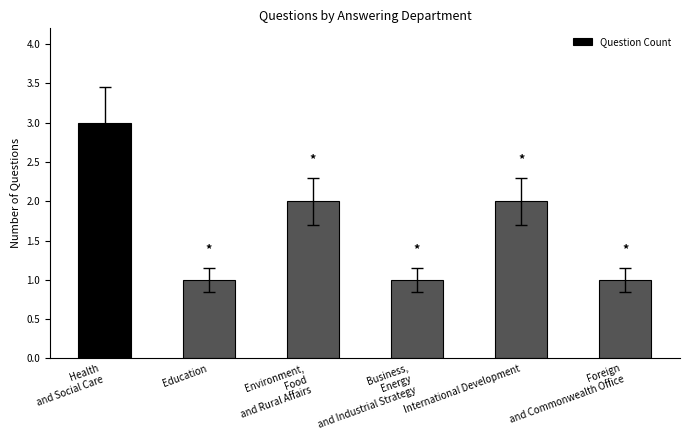

What is the change in value from Education to Environment,
Food
and Rural Affairs?

+1